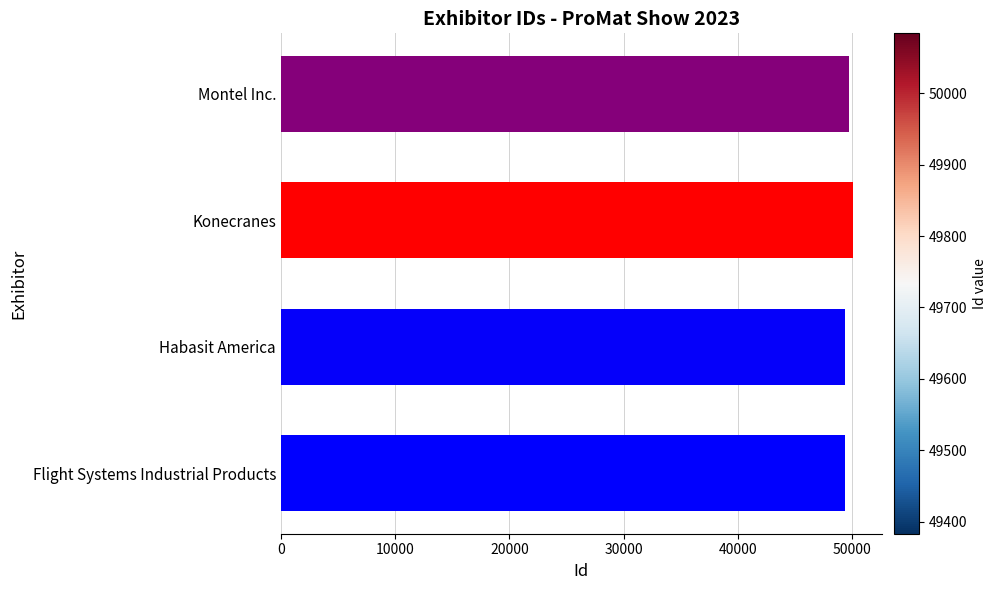

What is the greatest value displayed?

50084